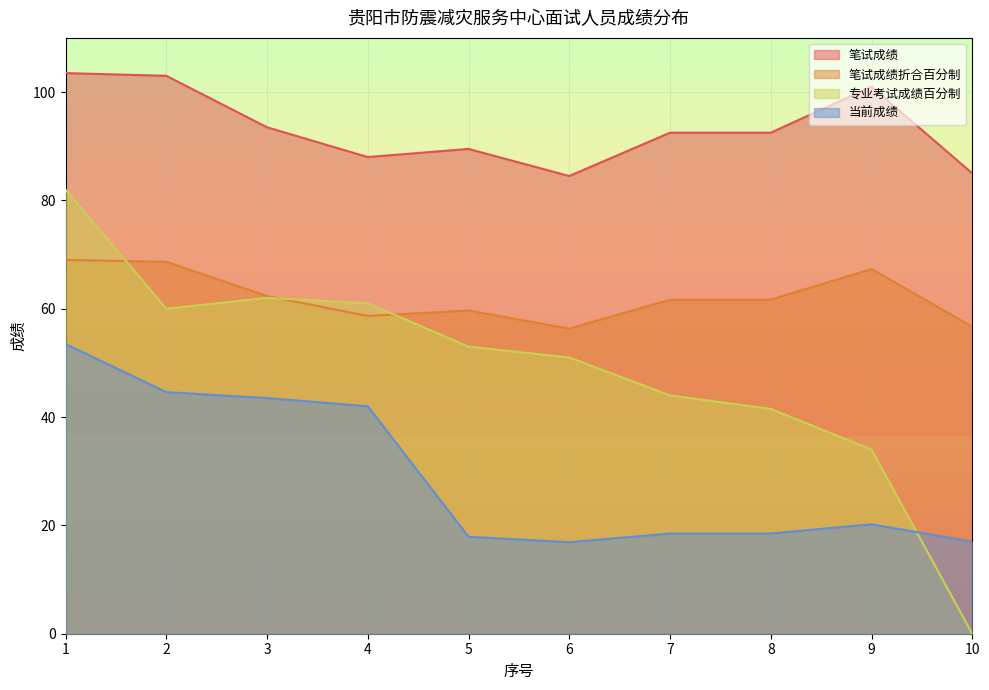

What is the minimum value for 笔试成绩折合百分制?

56.3